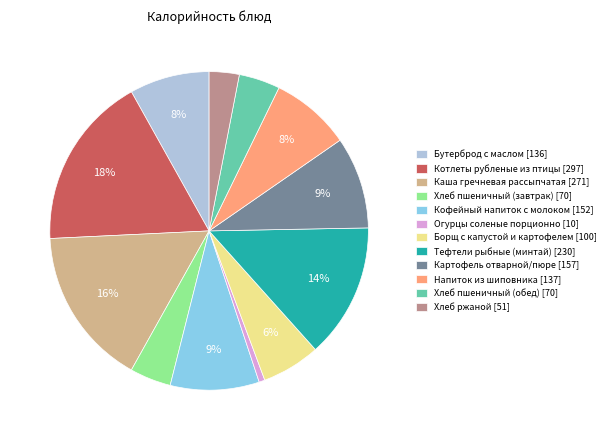

How many segments does this pie chart have?

12